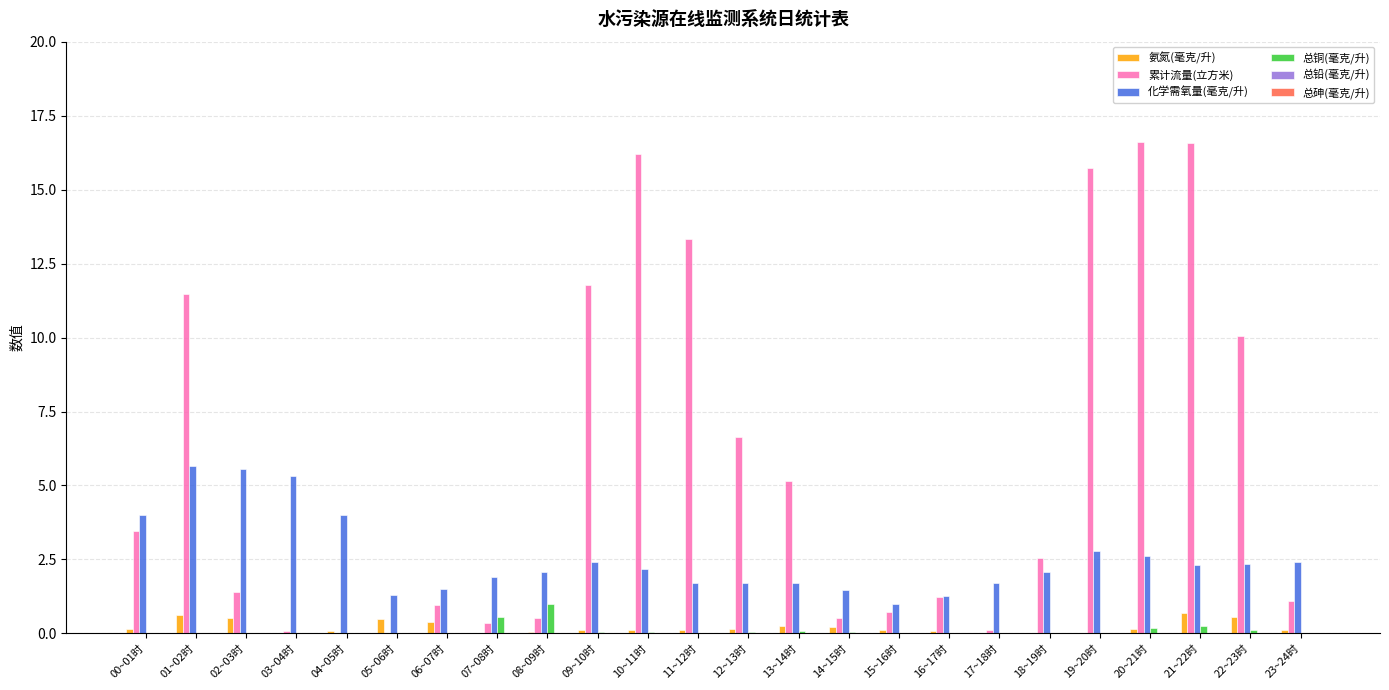

What is the sum of all 总铜(毫克/升) values?

2.6